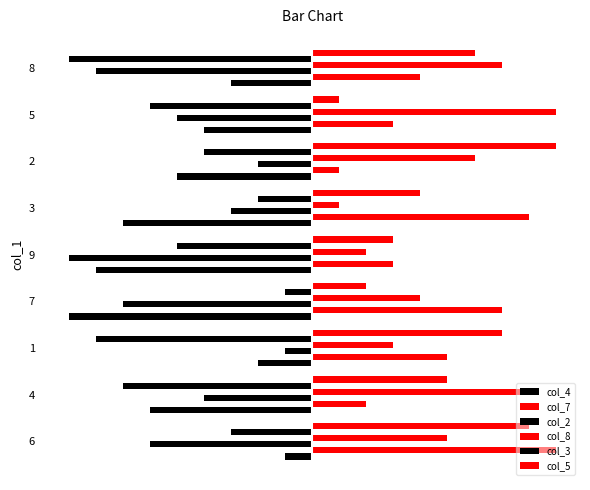

What is the difference between the col_8 values at 9 and 5?

7